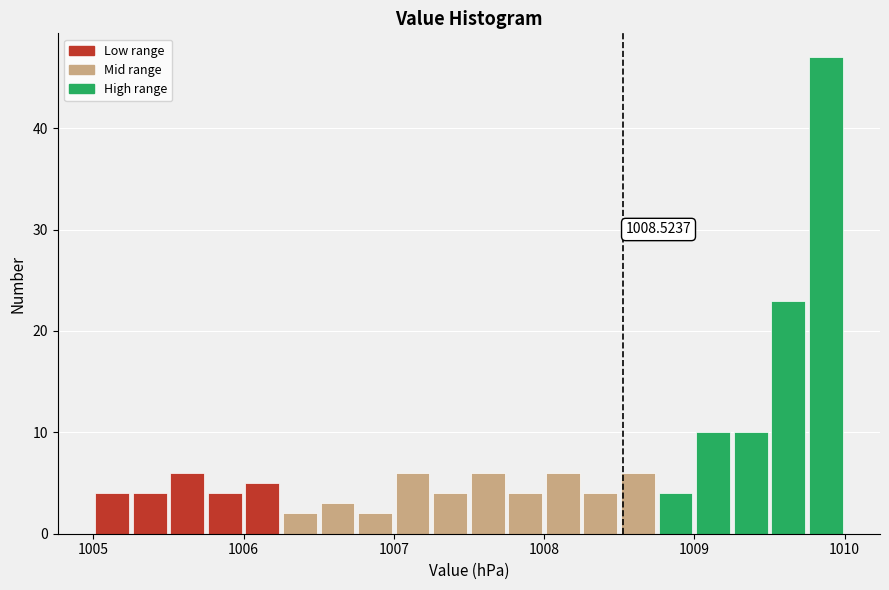

Read against the x-axis, roughly where is the centre of the tallest bar?

1009.9